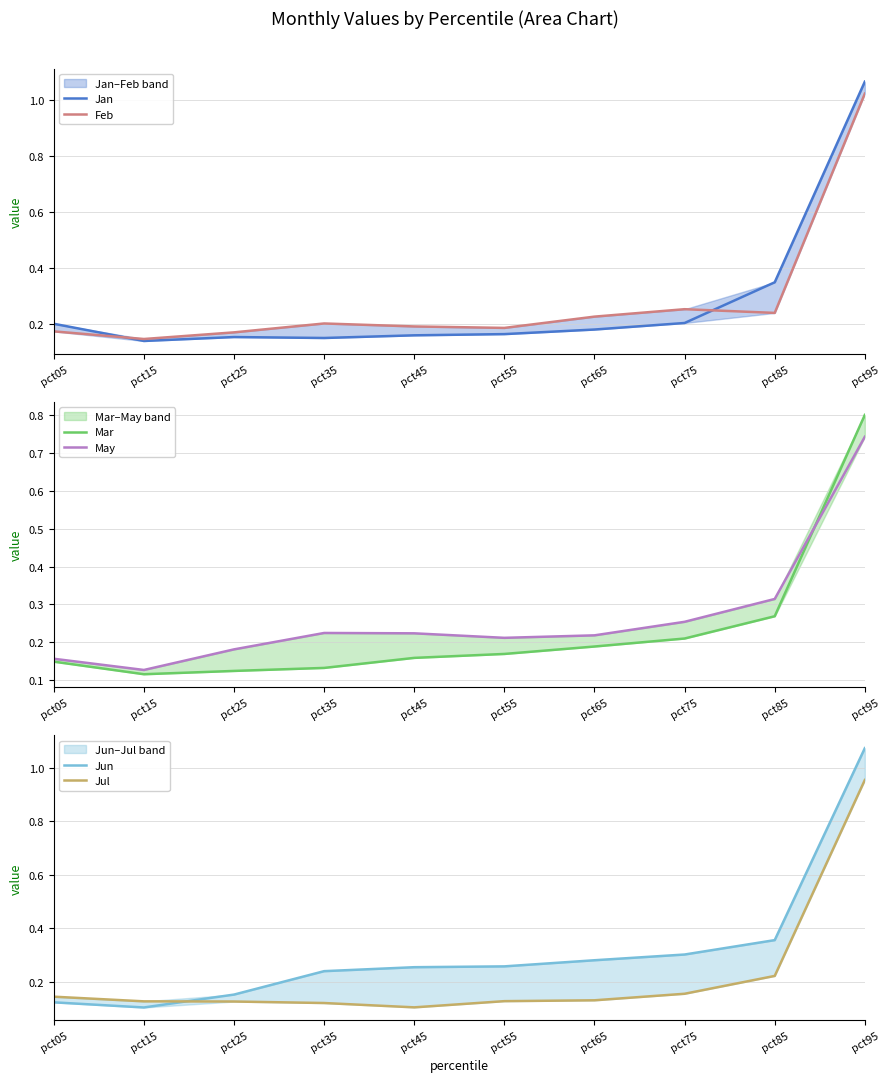

What is the maximum value for May?

0.7